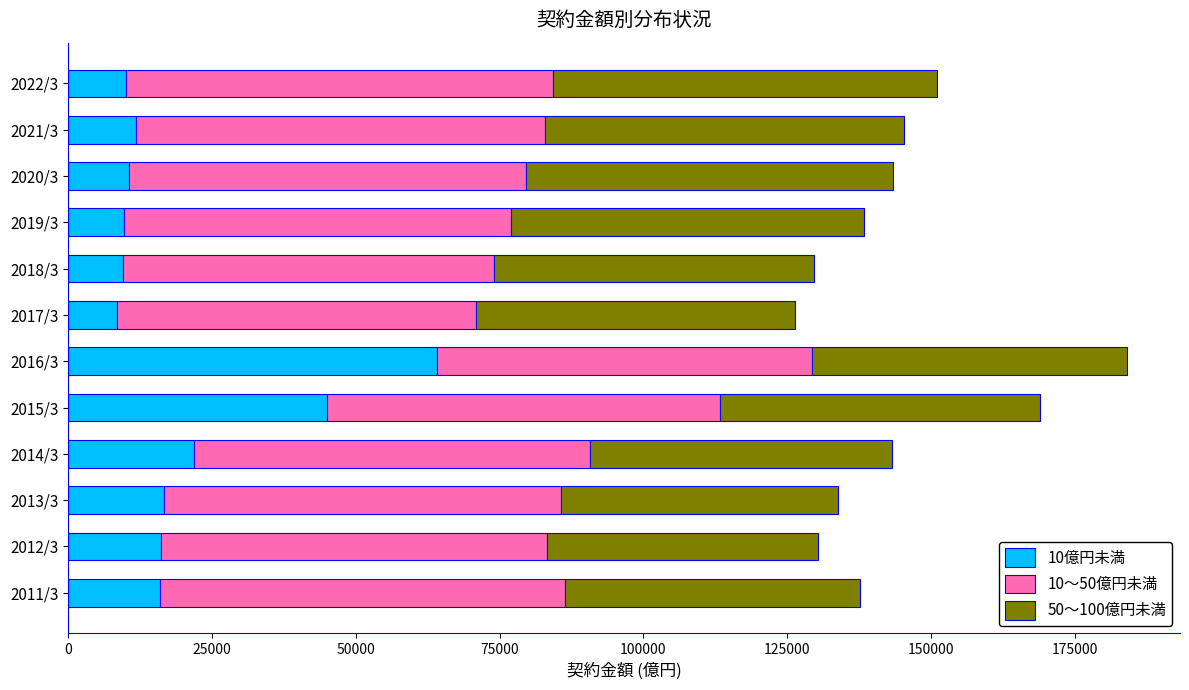

What is the lowest value of the 10億円未満 series?

8418.4